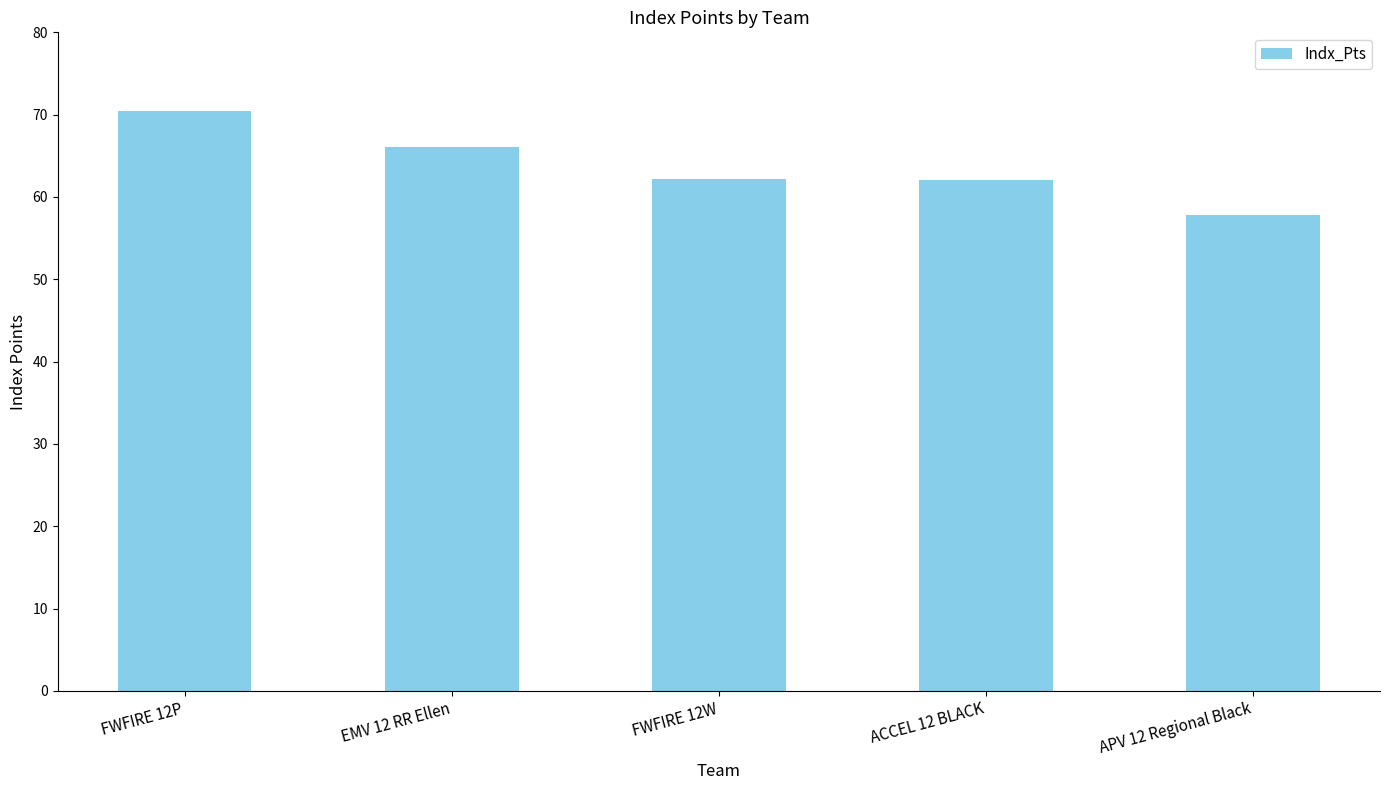

How many categories are shown in the chart?

5